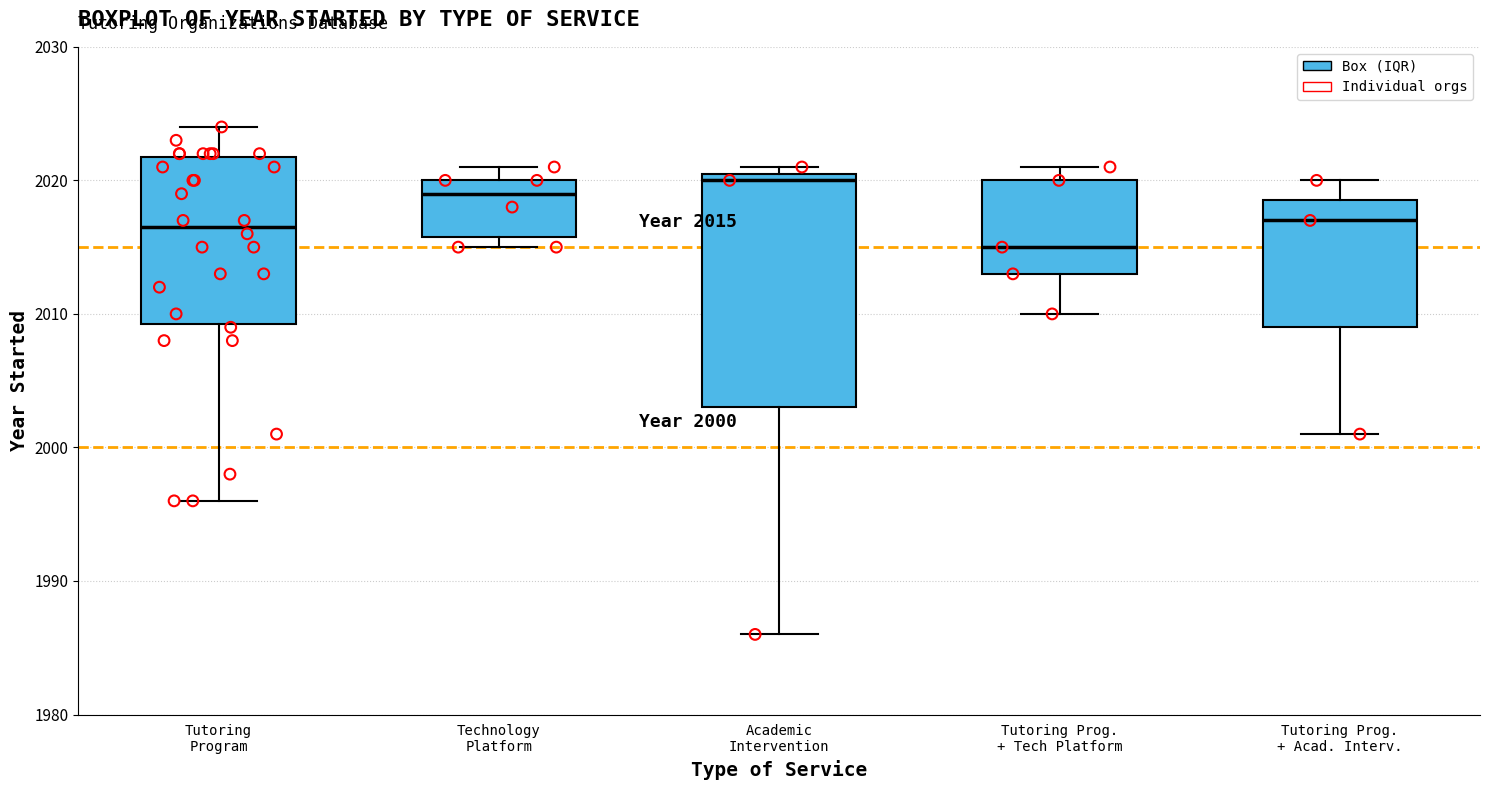

Comparing the boxes themselves (not the whiskers), which one is the tallest?

Academic Intervention